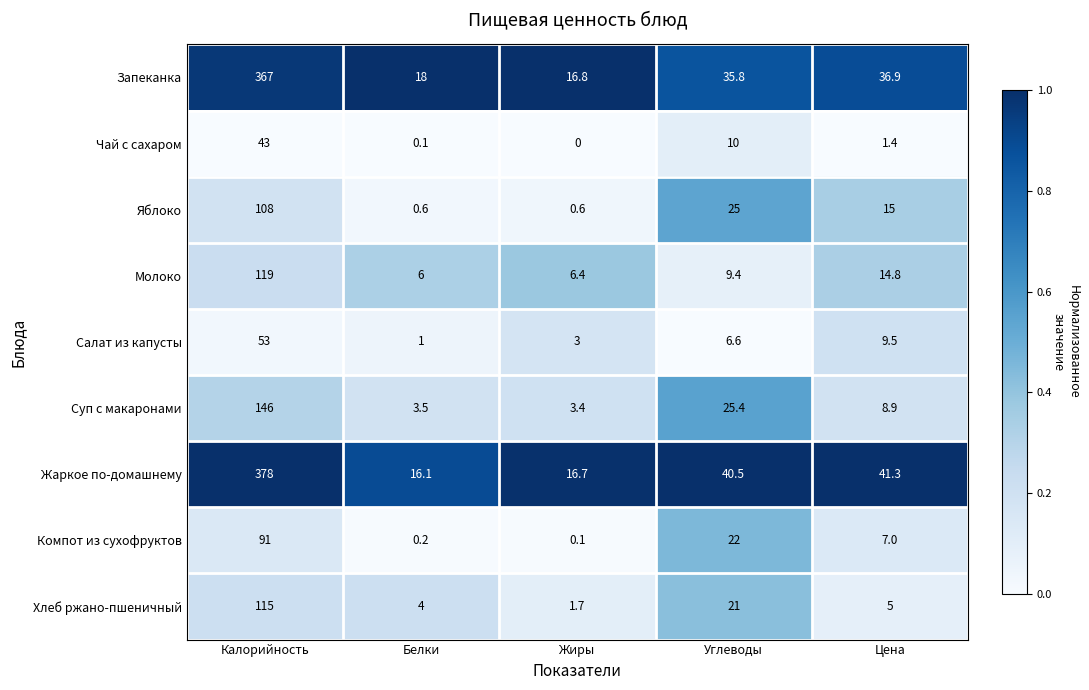

What is the sum of the Салат из капусты values at Калорийность and Жиры?

56.0